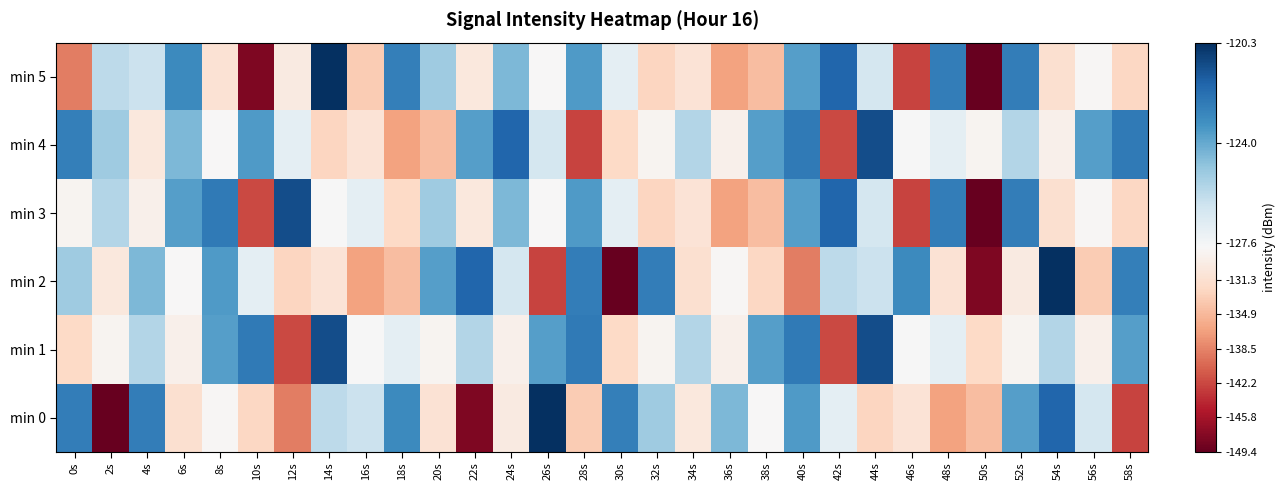

How many series are shown in this chart?

6